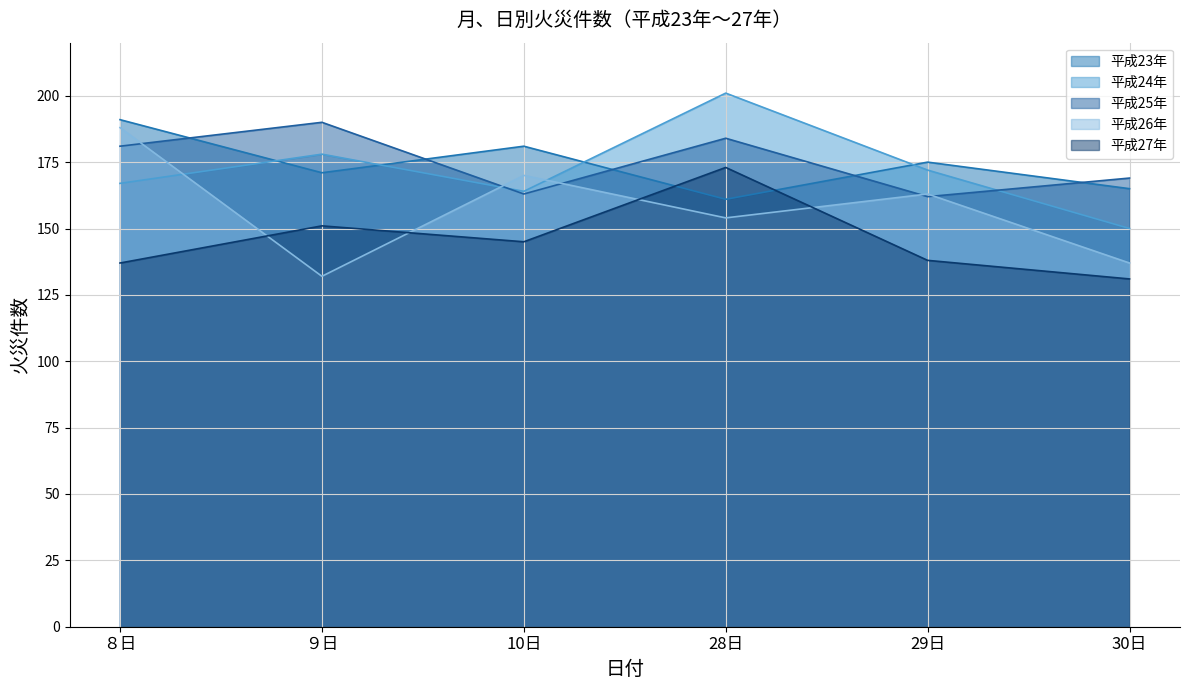

Which label corresponds to the smallest value in the chart?

30日